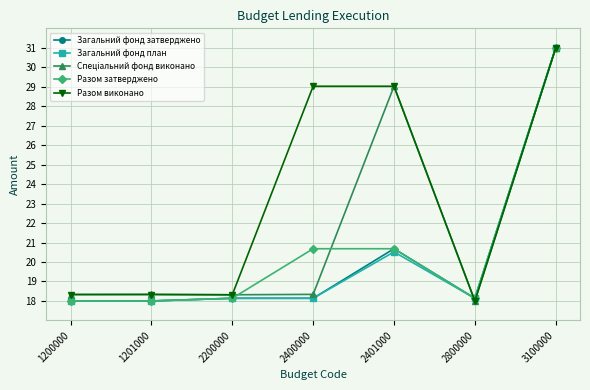

At which category is the sum across all series the highest?

3100000